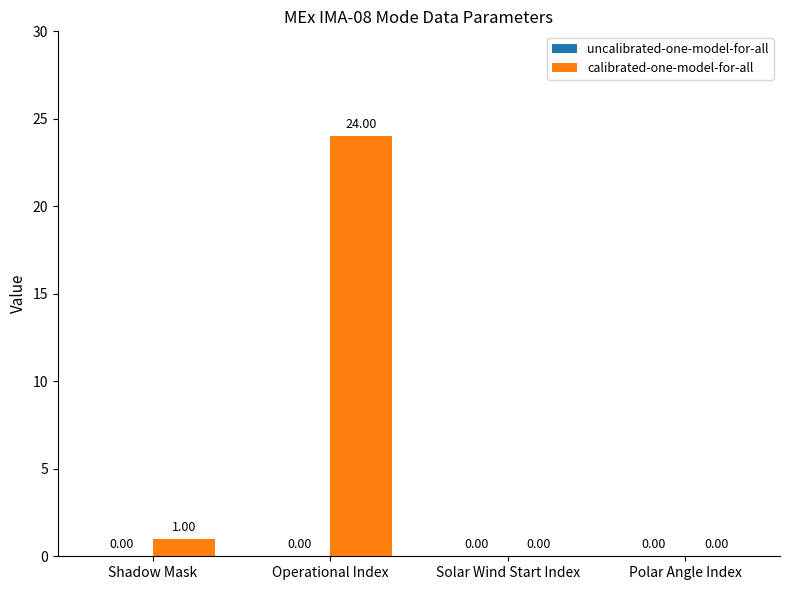

What is the sum of all values?

25